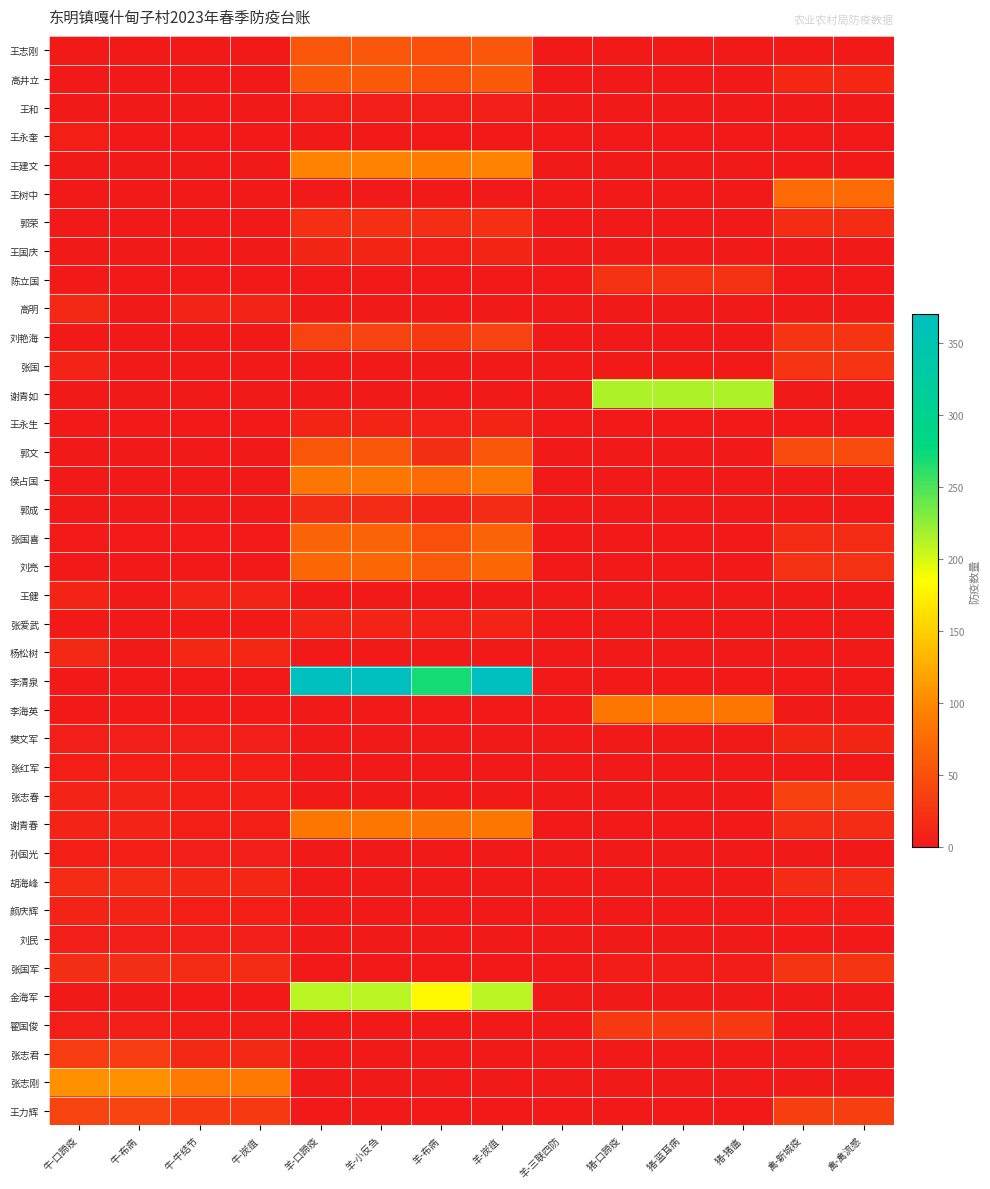

Between 羊-布病 and 羊-三联四防, which series saw the biggest shift?

李清泉